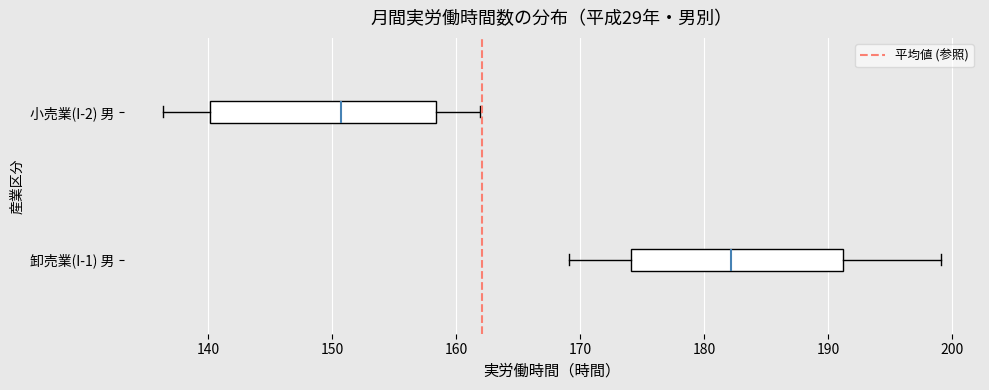

Where does the median line of the box for 卸売業(I-1) 男 sit on the x-axis? The values are not printed on the chart, so give them approximately, as read against the axis.

182